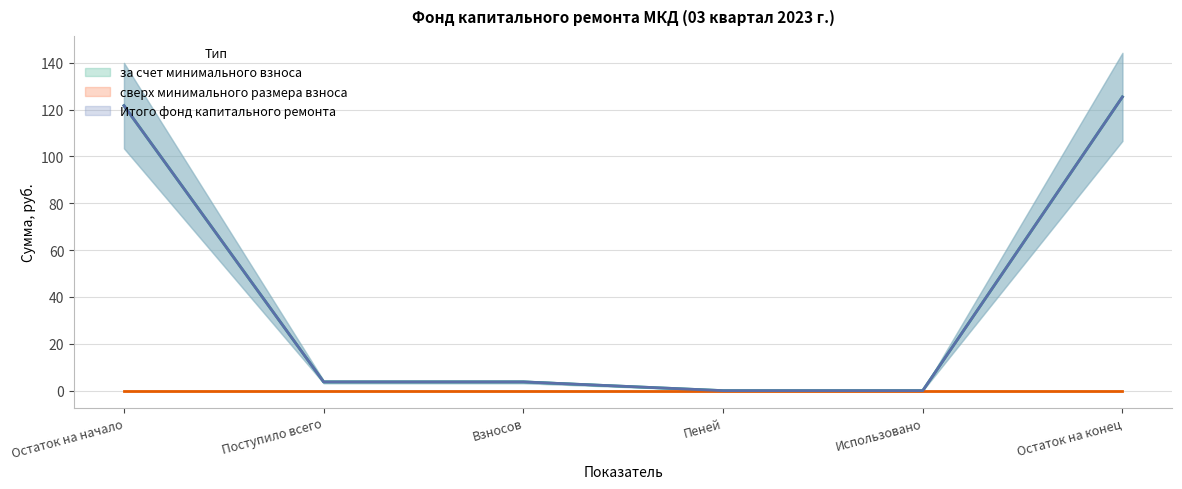

At which label does Итого фонд капитального ремонта (центр) reach its peak?

Остаток на конец